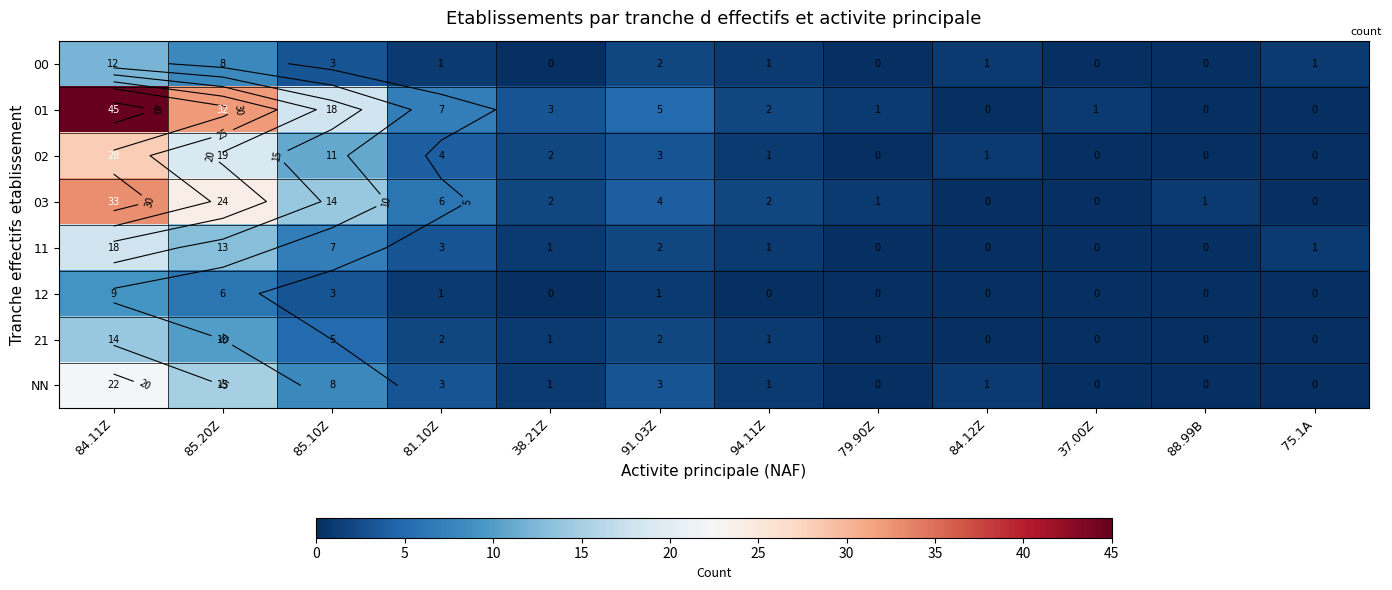

Where is NN nearest to the value 11?

85.10Z